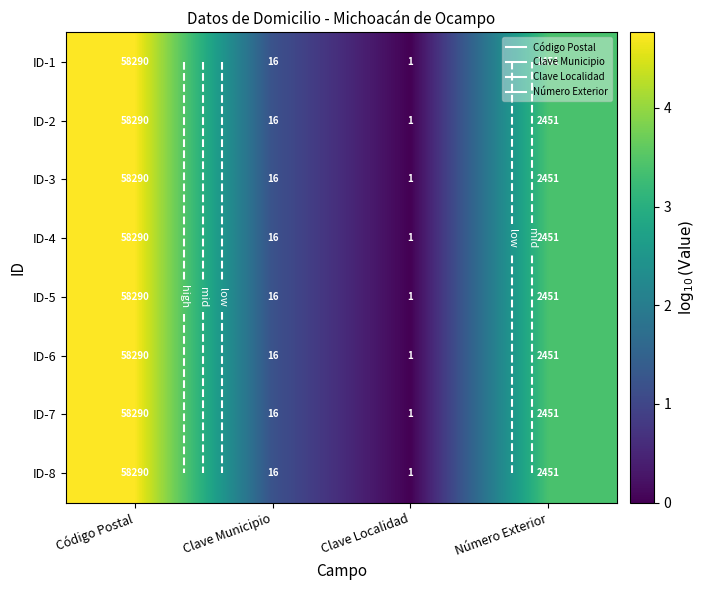

Rank the series by their maximum value, from lowest to highest.

ID-1, ID-2, ID-3, ID-4, ID-5, ID-6, ID-7, ID-8